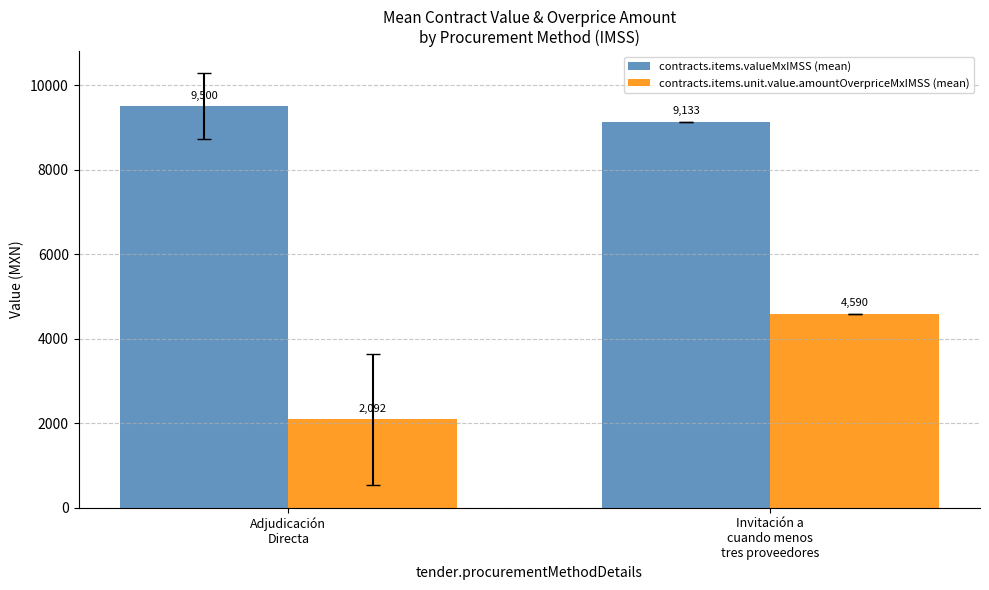

Is it true that contracts.items.unit.value.amountOverpriceMxIMSS (mean) equals 997.0 at Invitación a
cuando menos
tres proveedores?

False